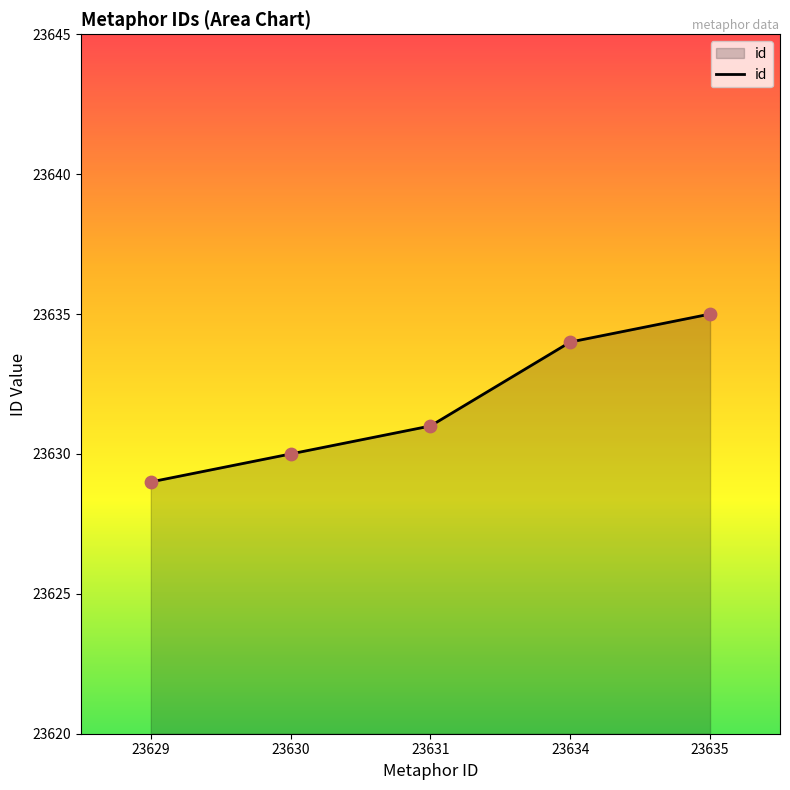

Between 23634 and 23631, which is larger?

23634